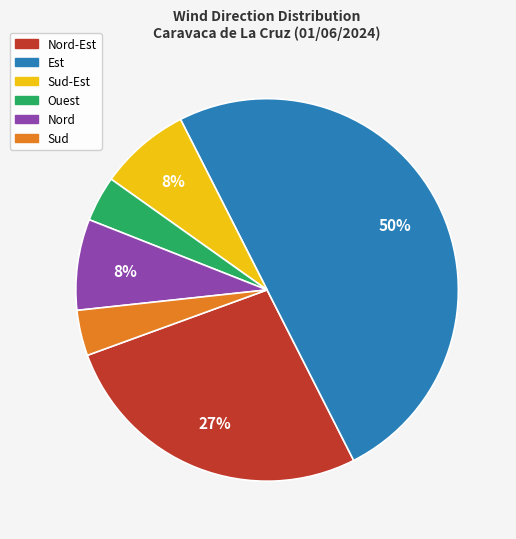

To the nearest percent, what is the difference between the largest and smallest slice percentages?

46%